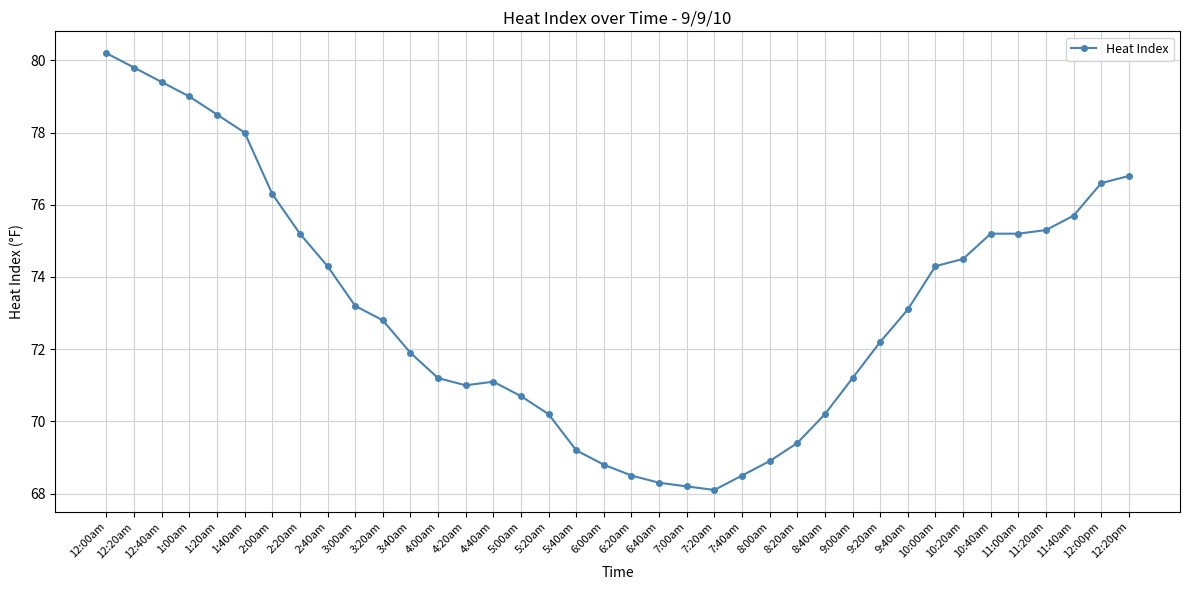

Which label corresponds to the largest value in the chart?

12:00am